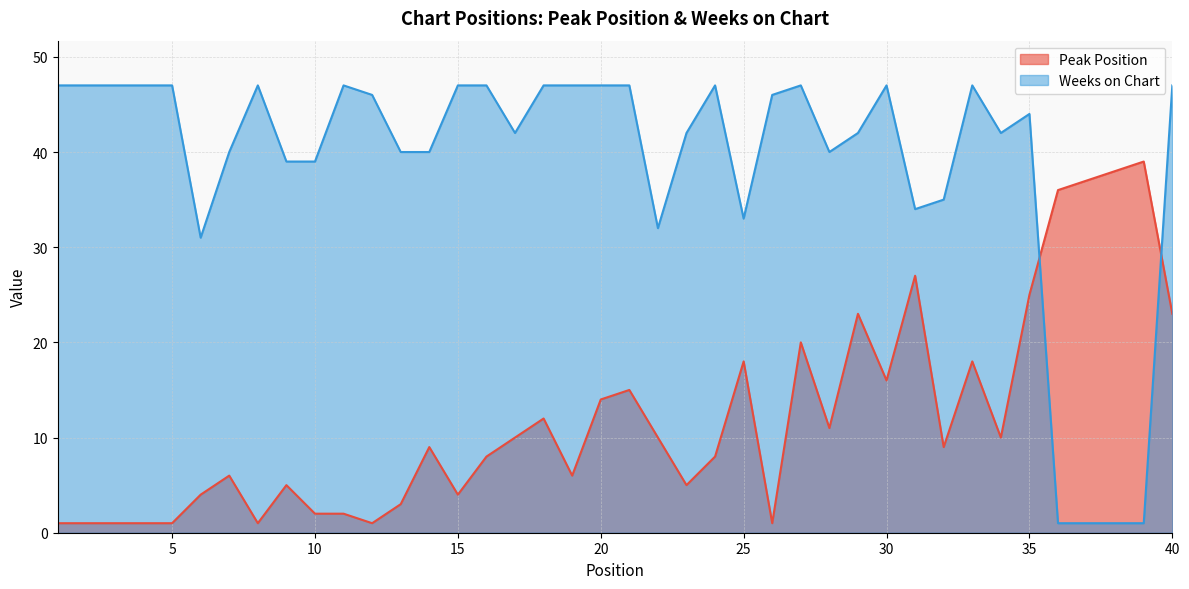

What is the maximum value for Weeks on Chart?

47